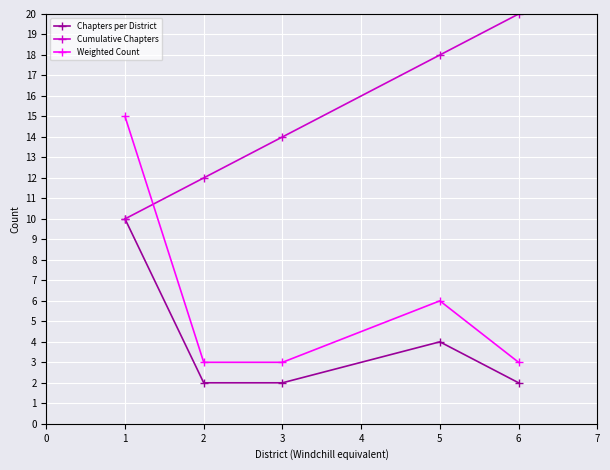

At which label is Weighted Count closest to 9?

5